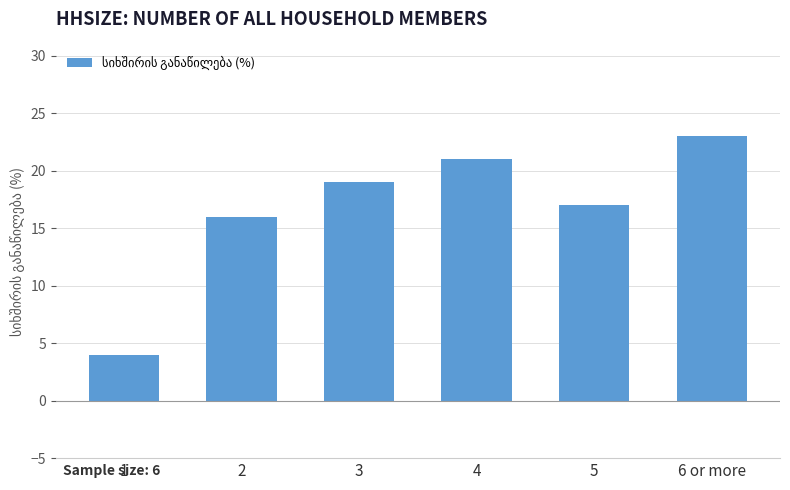

Rank the categories by value from lowest to highest.

1, 2, 5, 3, 4, 6 or more